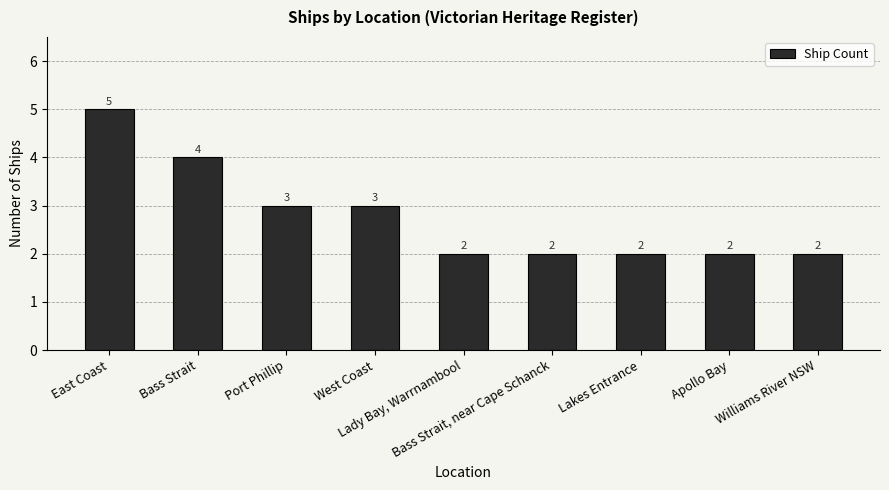

What is the change in value from East Coast to Bass Strait, near Cape Schanck?

-3